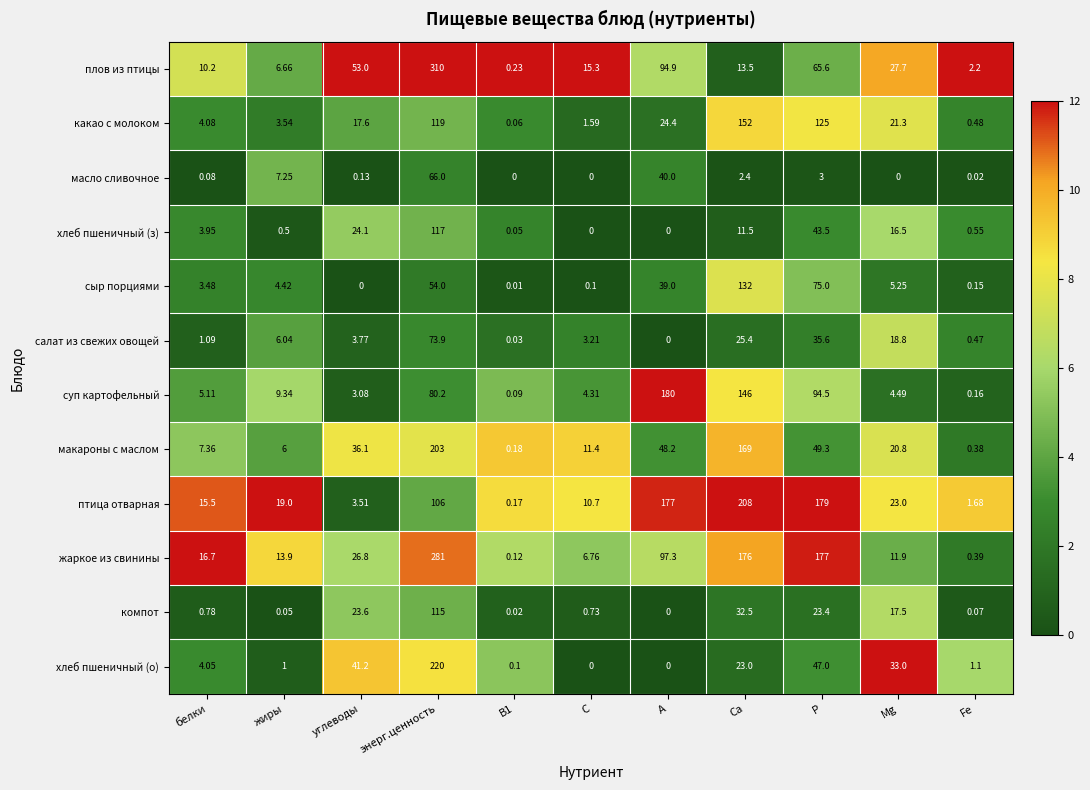

Between энерг.ценность and Р, which series saw the biggest shift?

плов из птицы